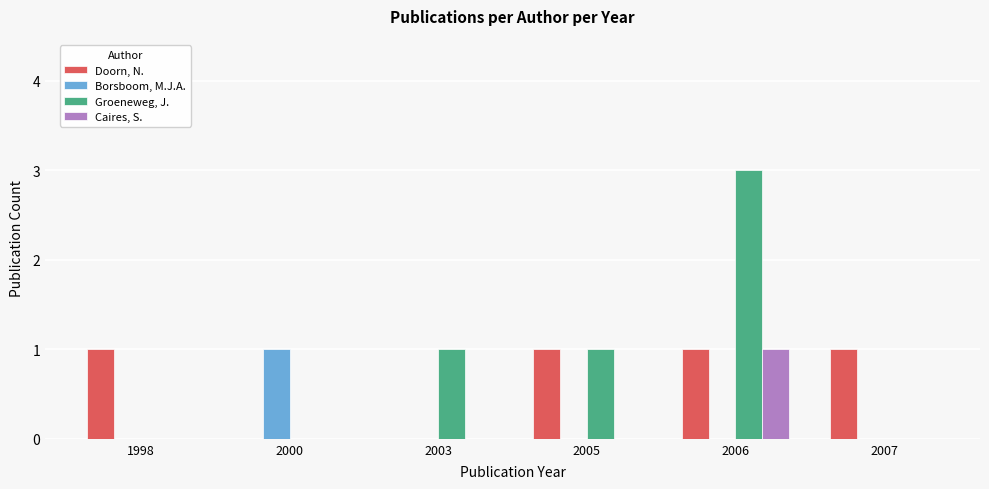

Reading left to right, what are all the values shown in this chart?

Doorn, N.: 1	0	0	1	1	1
Borsboom, M.J.A.: 0	1	0	0	0	0
Groeneweg, J.: 0	0	1	1	3	0
Caires, S.: 0	0	0	0	1	0